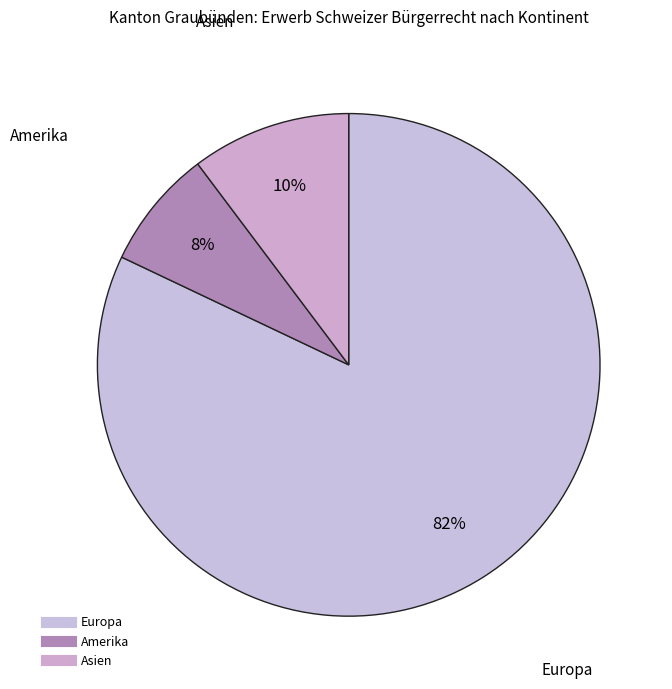

How many segments does this pie chart have?

3